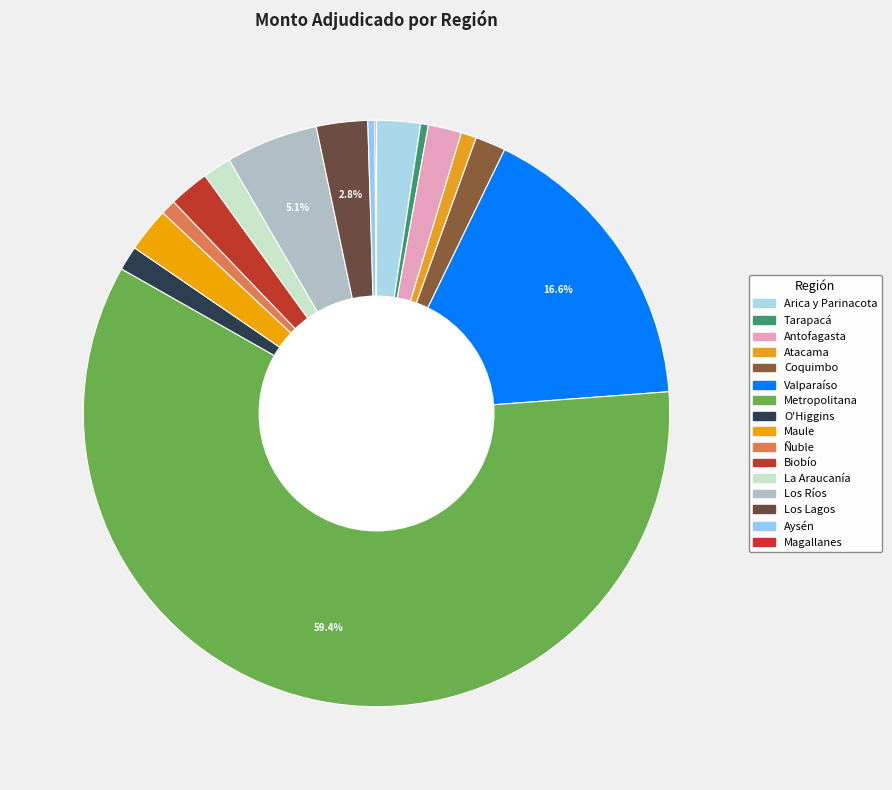

Rank the categories by value from lowest to highest.

Magallanes, Aysén, Tarapacá, Ñuble, Atacama, O'Higgins, La Araucanía, Coquimbo, Antofagasta, Biobío, Arica y Parinacota, Maule, Los Lagos, Los Ríos, Valparaíso, Metropolitana